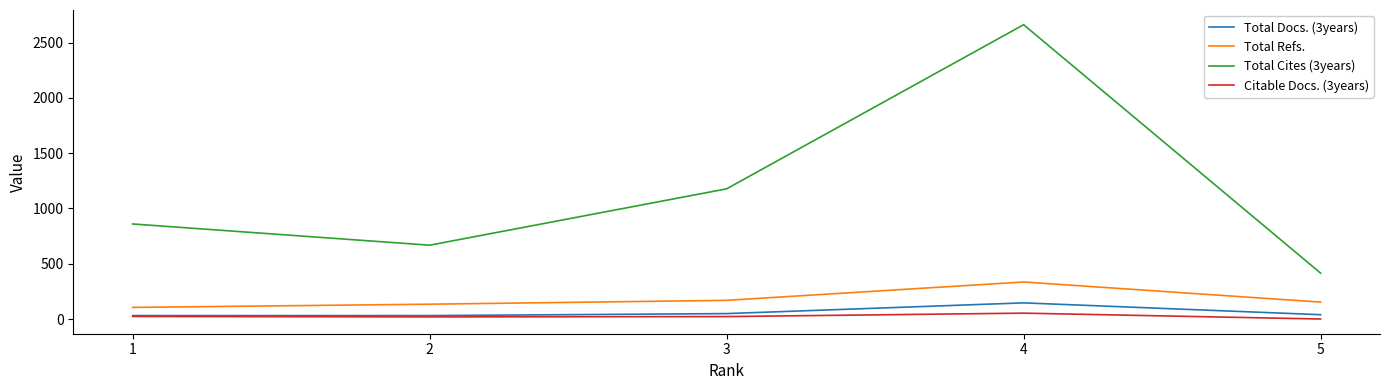

True or false: Total Refs. and Total Docs. (3years) intersect in this chart.

False